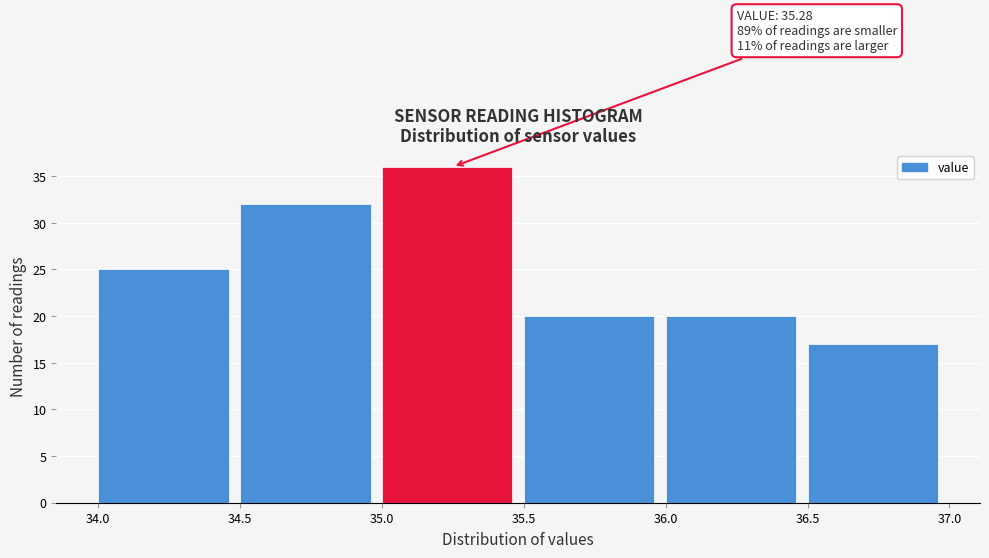

Which range on the x-axis has the tallest bar?

35.0 to 35.5